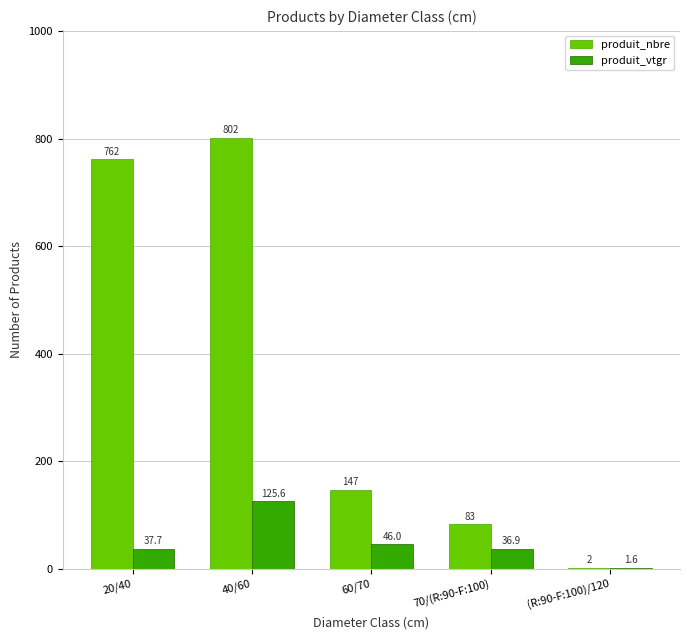

Count the number of data series in this chart.

2